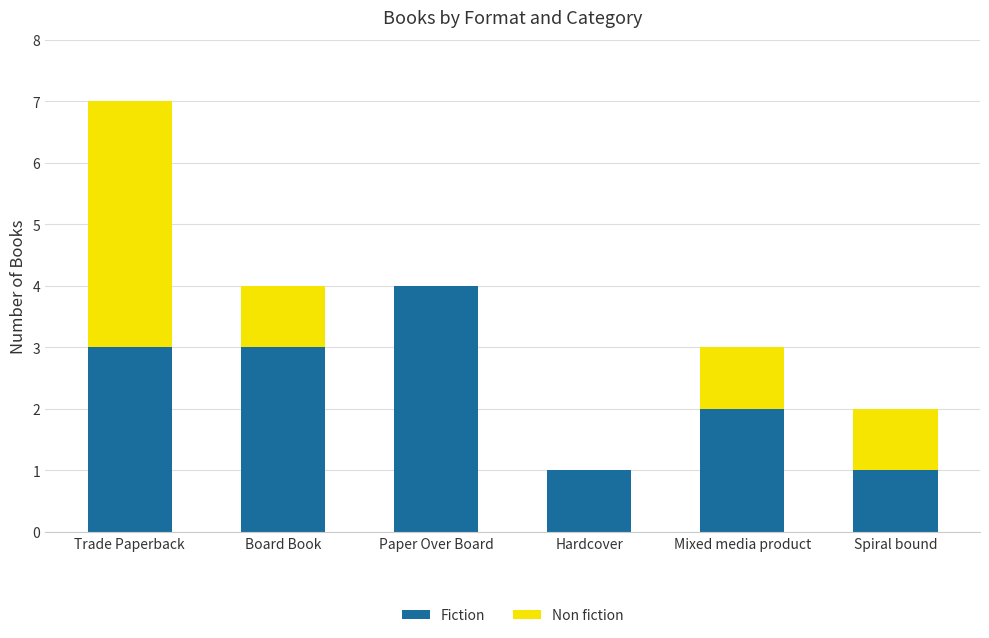

Are the bars grouped side by side (vs. stacked)?

No